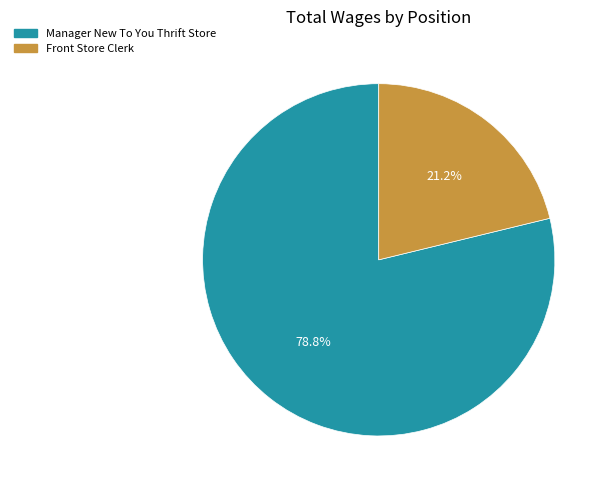

What is the smallest slice in the pie chart?

Front Store Clerk